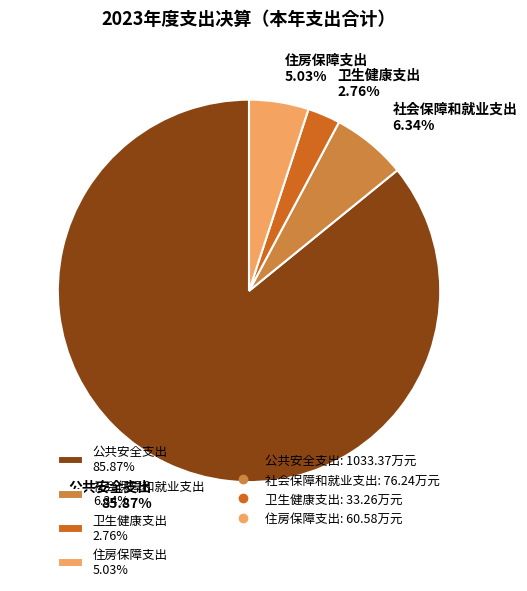

What portion of the pie excludes 社会保障和就业支出?

93.7%